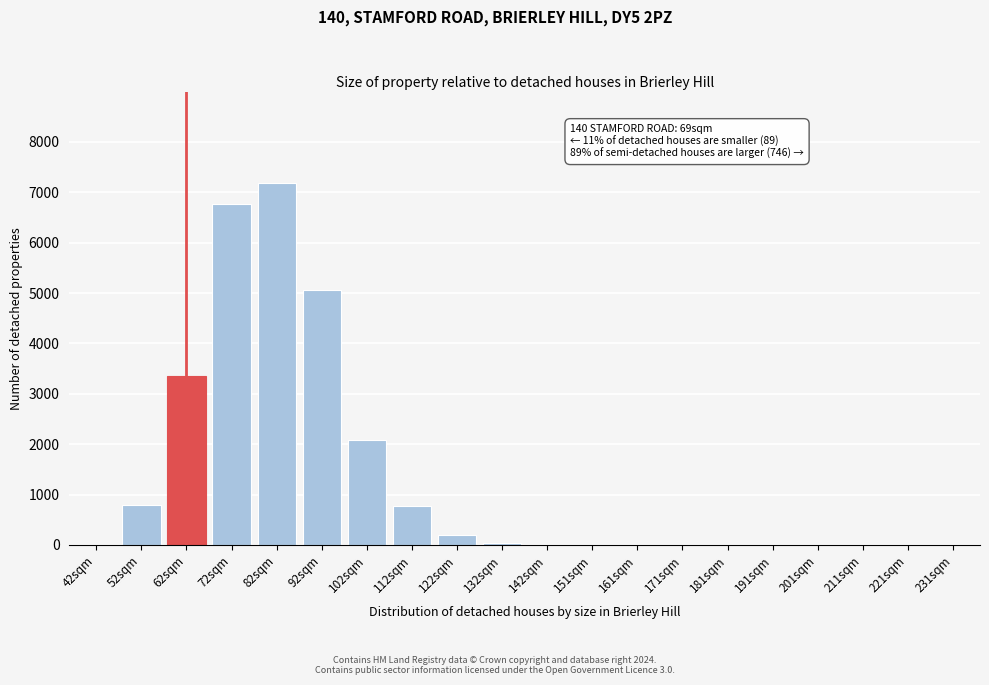

What is the change in value from 72sqm to 82sqm?

+416.5